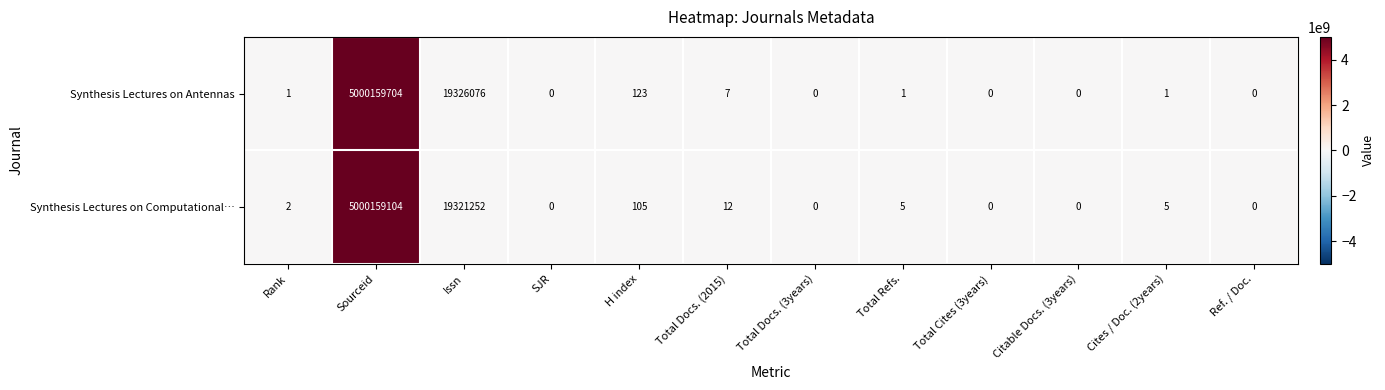

Rank the series by their maximum value, from lowest to highest.

Synthesis Lectures on Computational…, Synthesis Lectures on Antennas